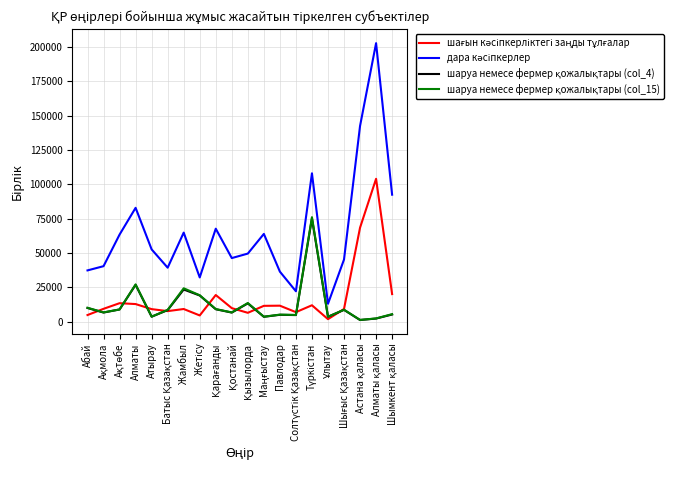

What is the maximum value shown in the chart?

202854